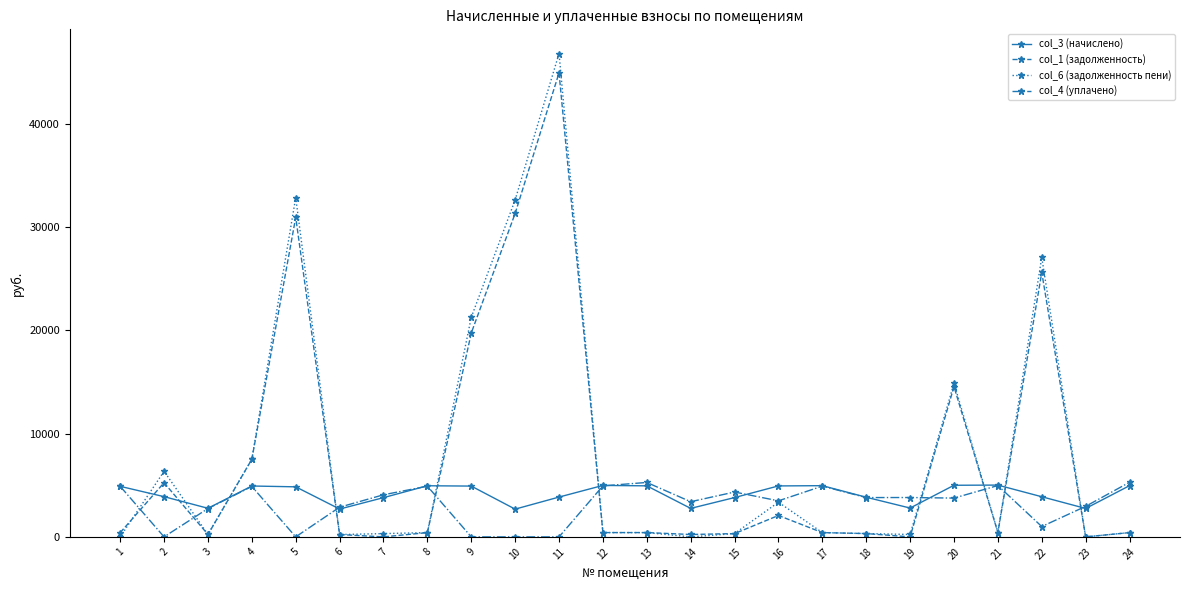

Where does the col_3 (начислено) series first go above 4843?

1